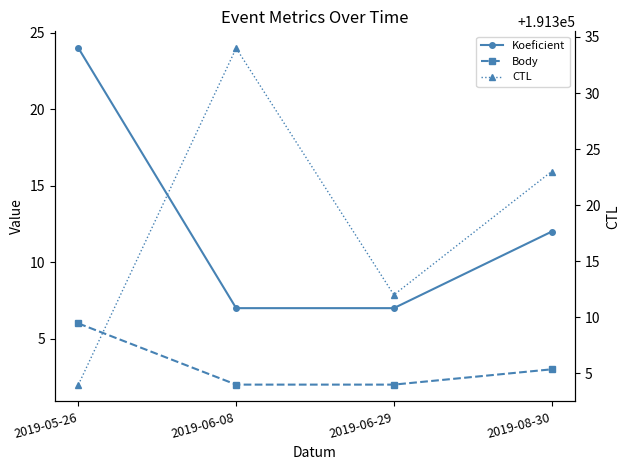

Reading left to right, what are all the values shown in this chart?

Koeficient: 2019-05-26=24	2019-06-08=7	2019-06-29=7	2019-08-30=12
Body: 2019-05-26=6	2019-06-08=2	2019-06-29=2	2019-08-30=3
CTL: 2019-05-26=191304	2019-06-08=191334	2019-06-29=191312	2019-08-30=191323